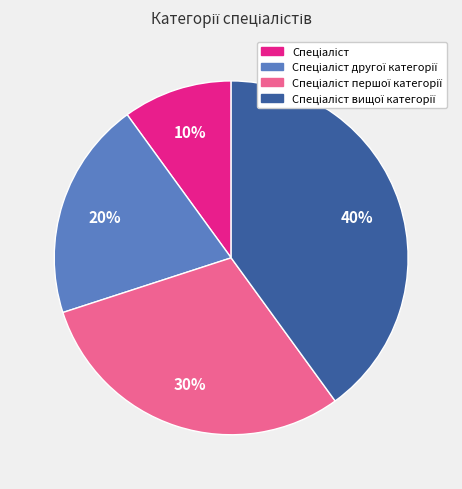

Is there a majority slice in this chart?

No